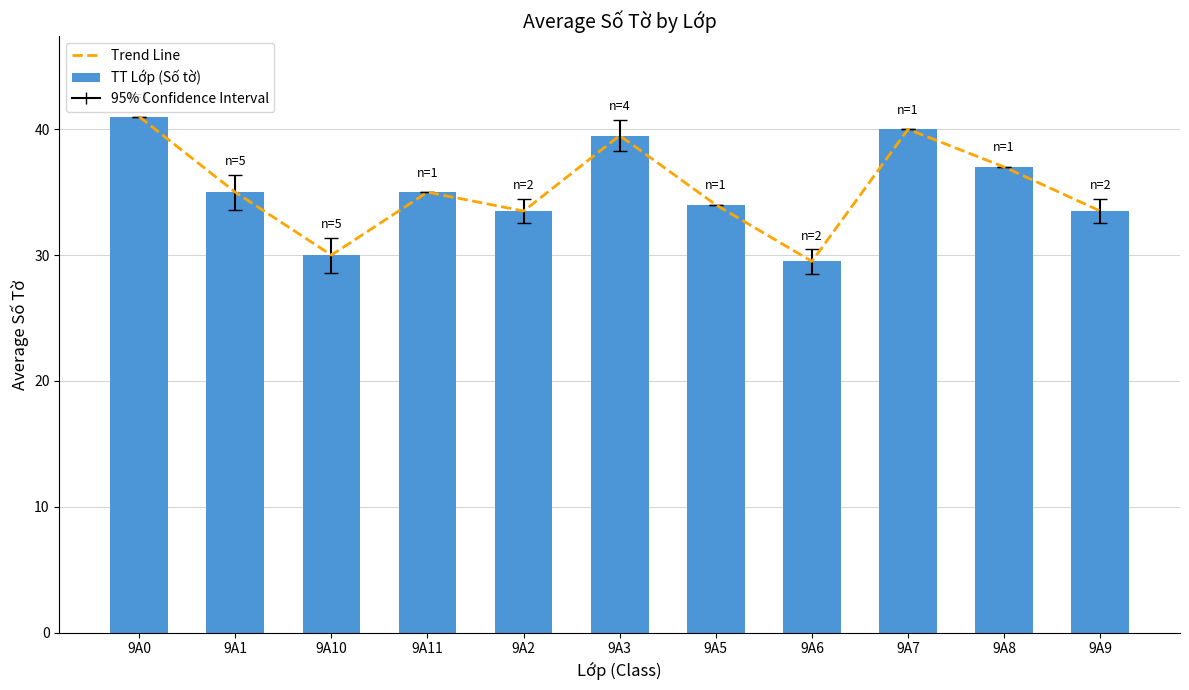

Which series changed the most between 9A0 and 9A5?

Trend Line